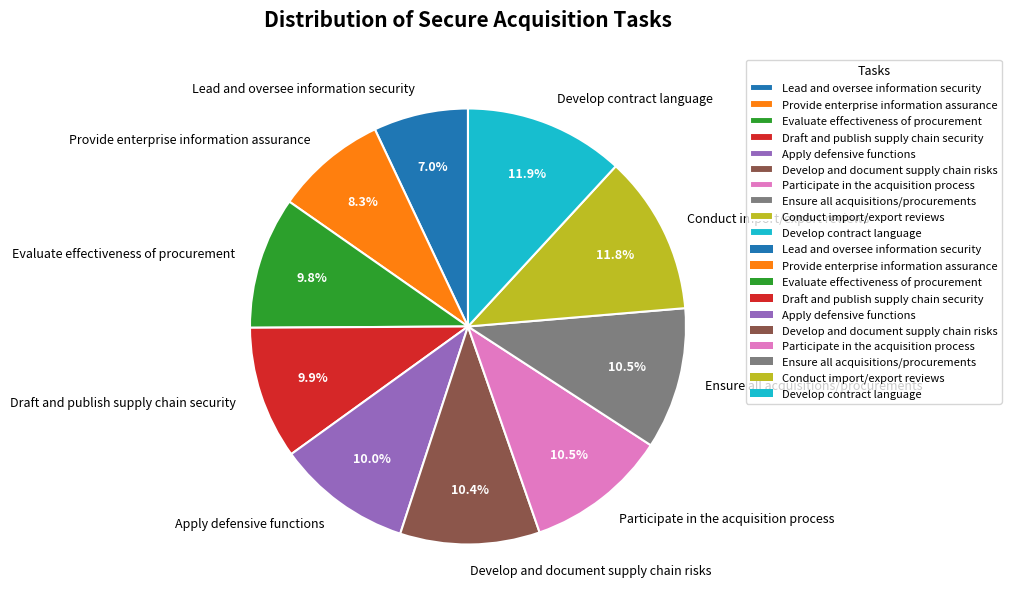

How many slices are in this pie chart?

10